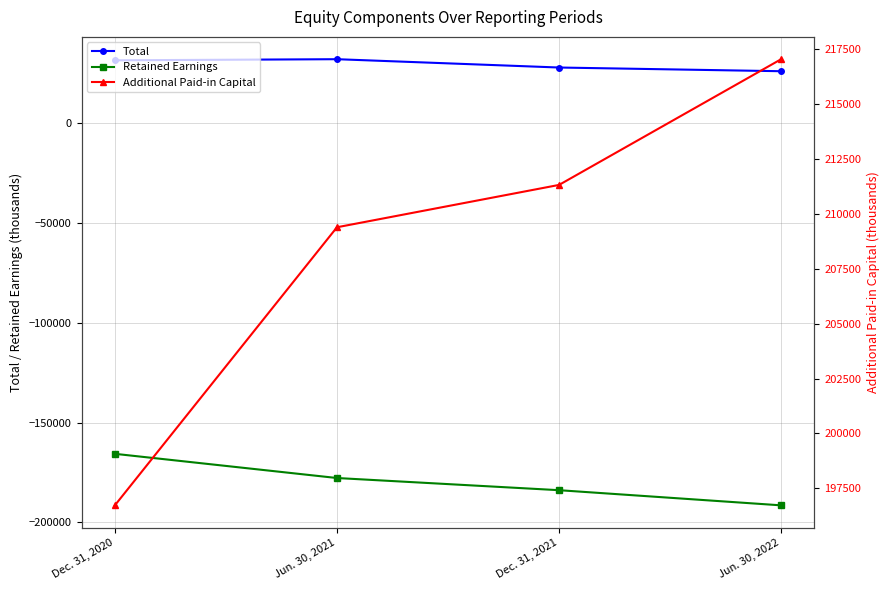

What is the difference between the Total values at Jun. 30, 2021 and Jun. 30, 2022?

6012